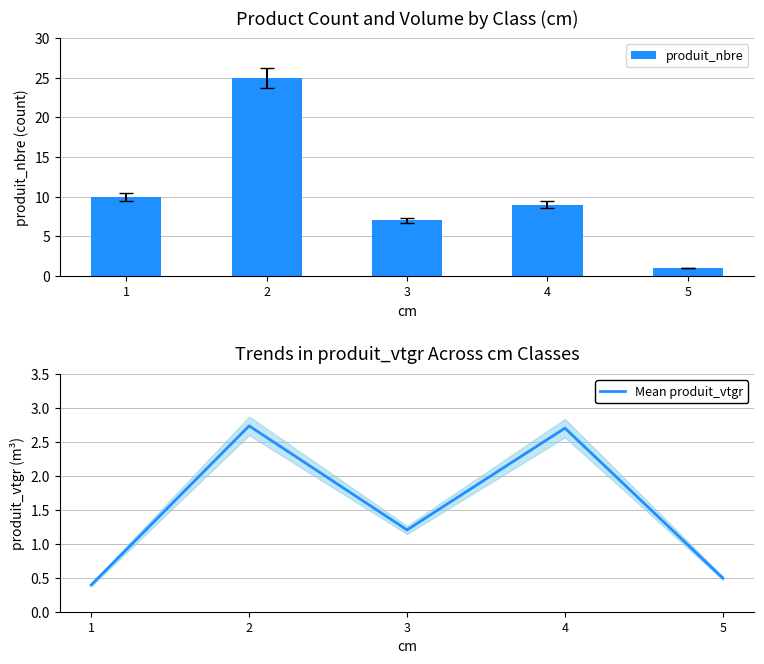

What is the total value across all series at 5?

1.5